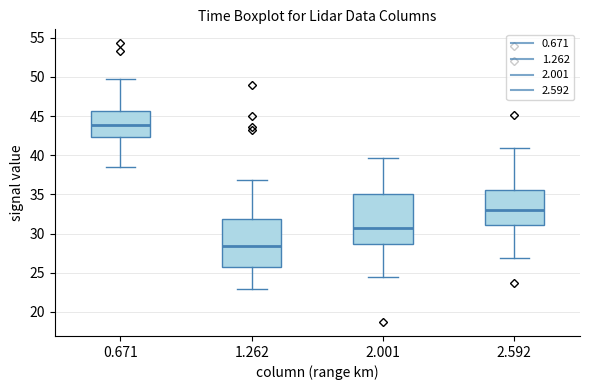

Where is the lower edge of the box at x = 2.001 on the y-axis? The values are not printed on the chart, so give them approximately, as read against the axis.

28.5